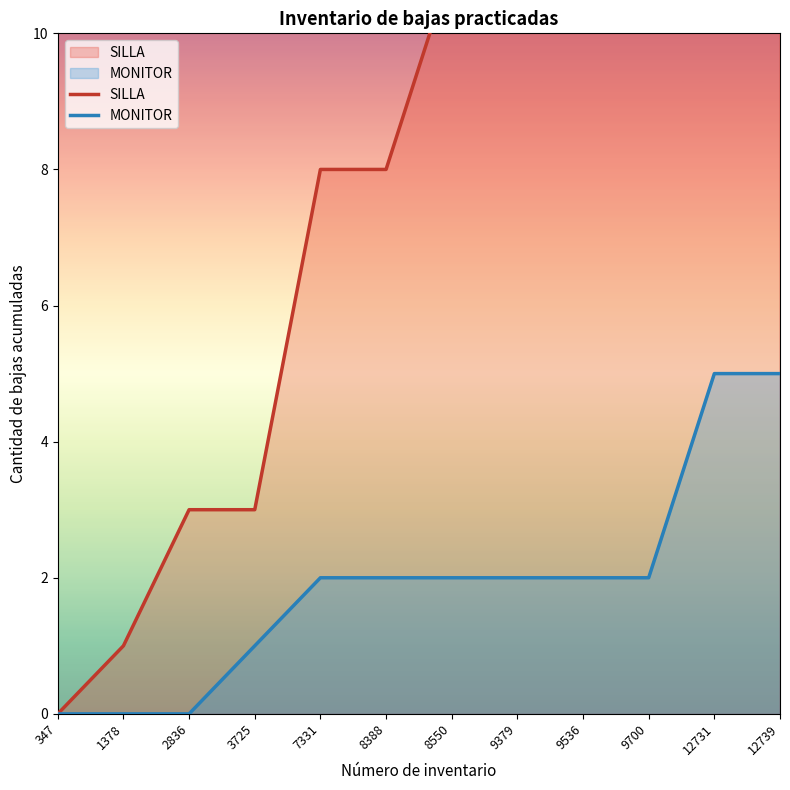

Which series has the largest range (max minus min)?

SILLA